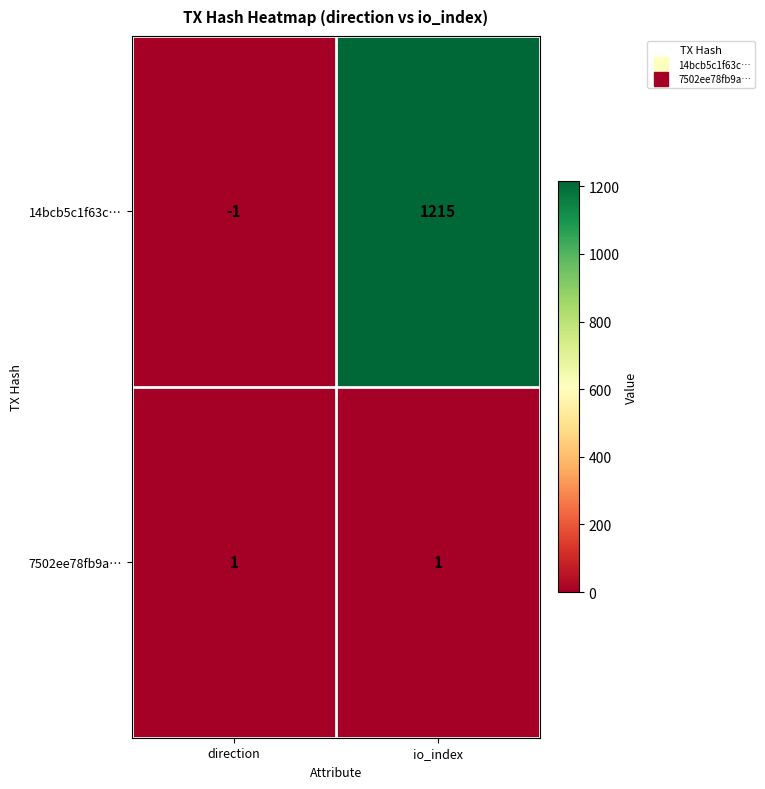

List the series in order of their peak value, lowest first.

7502ee78fb9a…, 14bcb5c1f63c…